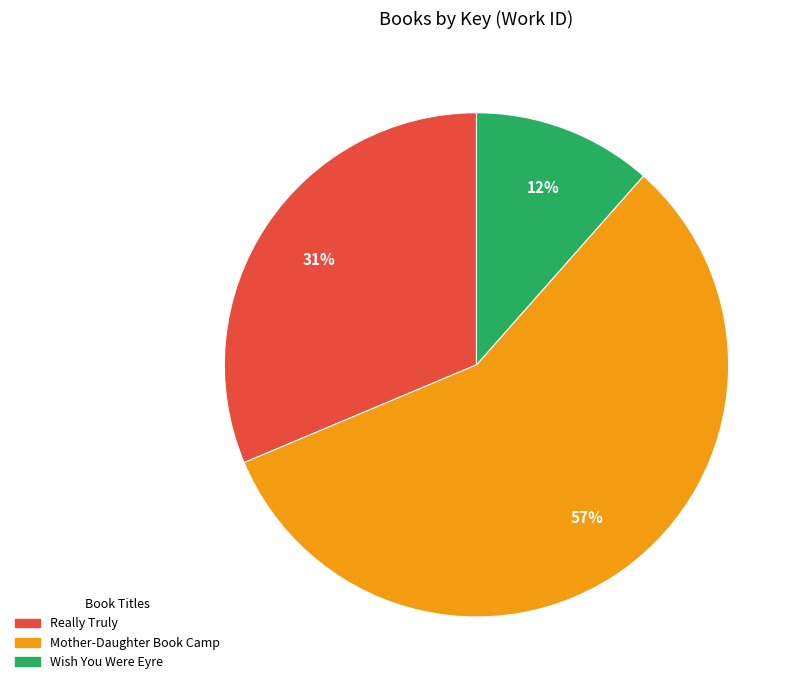

To the nearest percent, what is the combined percentage of Really Truly and Mother-Daughter Book Camp?

88%